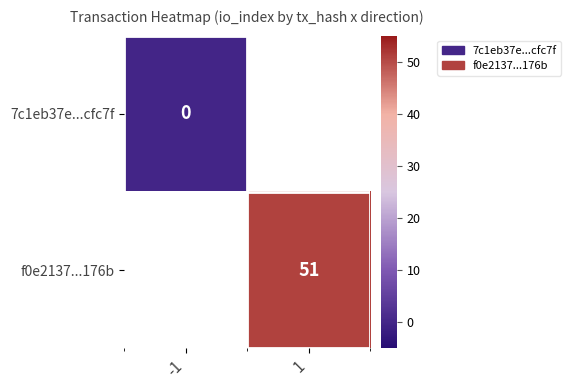

Is the value of 7c1eb37e...cfc7f at -1 greater than the value of f0e2137...176b at 1?

No